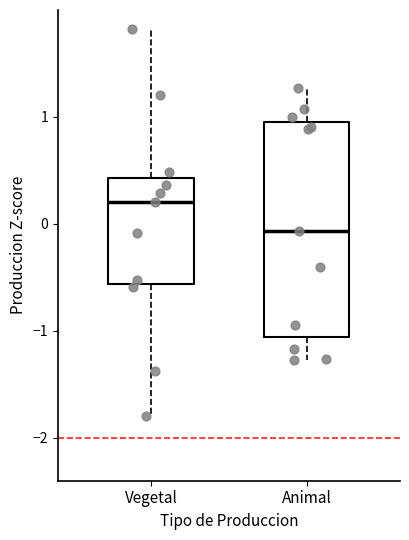

Reading left to right, read every box against the y-axis: the position of its median line, the range the box covers, and the ends of its whiskers. The values are not printed on the chart, so give them approximately, as read against the axis.

Vegetal: median 0.2, box -0.6 to 0.4, whiskers -1.8 to 1.8
Animal: median -0.1, box -1.1 to 1.0, whiskers -1.3 to 1.3